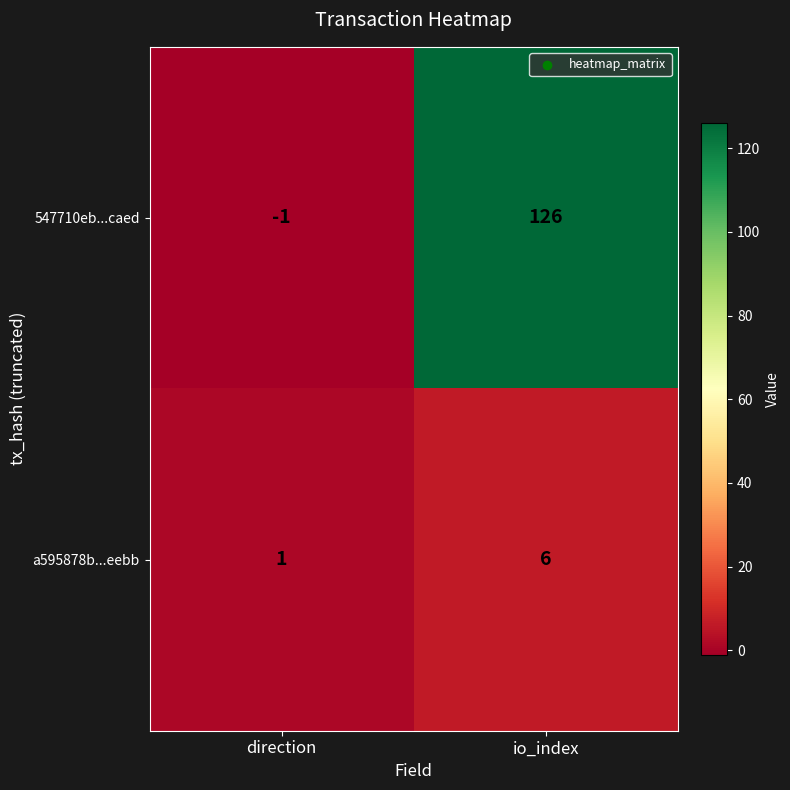

What is the difference between the maximum and minimum values in the a595878b...eebb series?

5